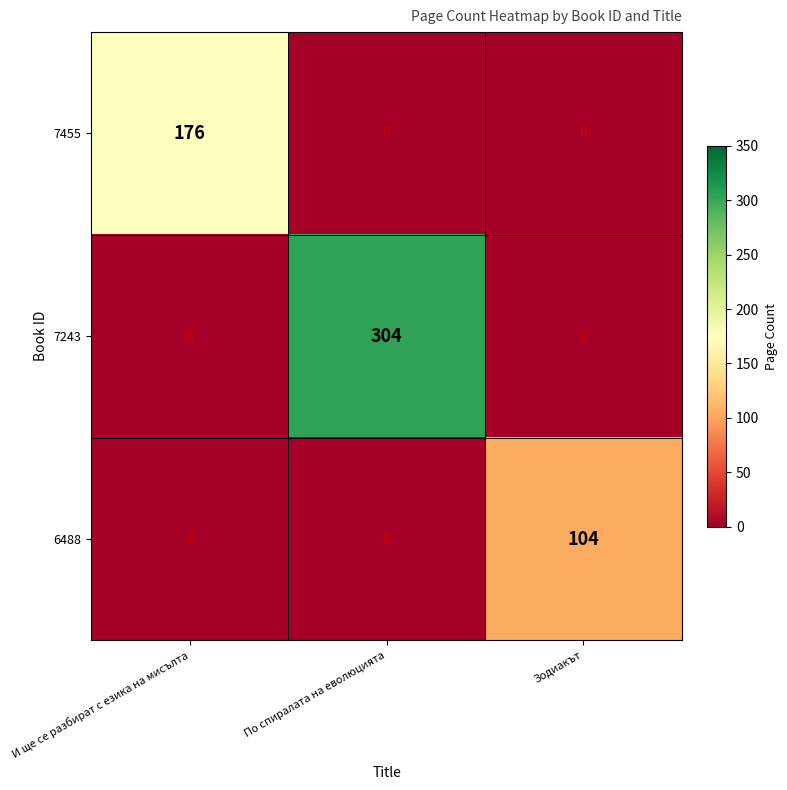

List the series in order of their peak value, highest first.

7243, 7455, 6488